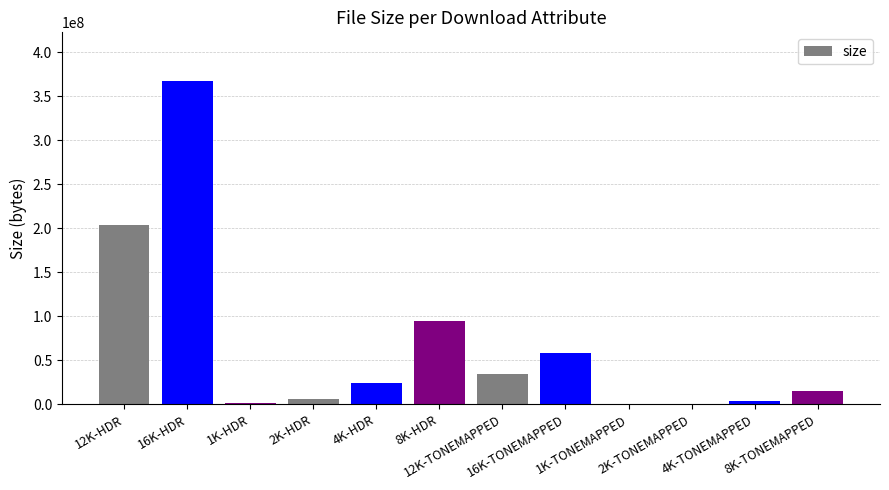

Is it true that the value at 16K-TONEMAPPED is 91639526?

False